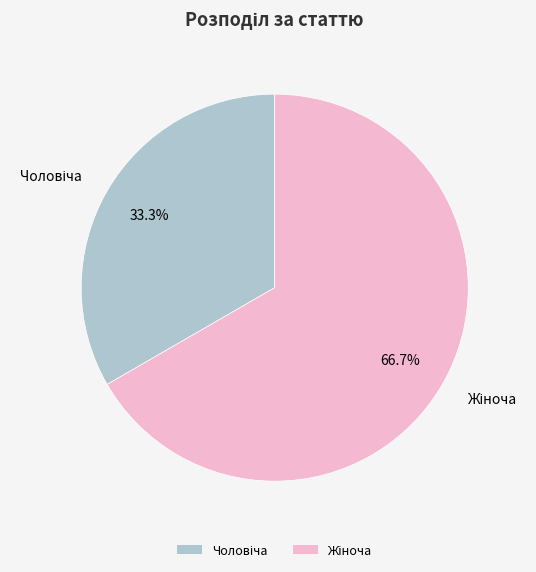

Is there any slice that represents more than half of the pie?

Yes